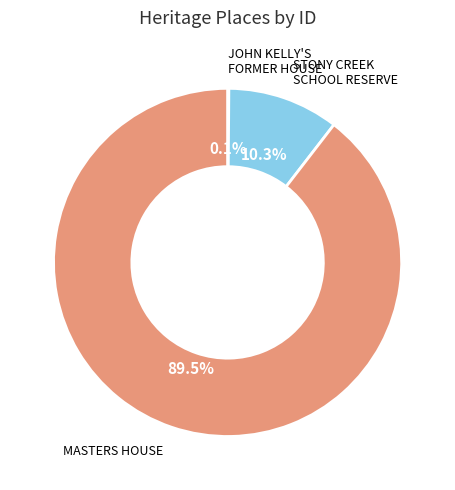

Is there a majority slice in this chart?

Yes